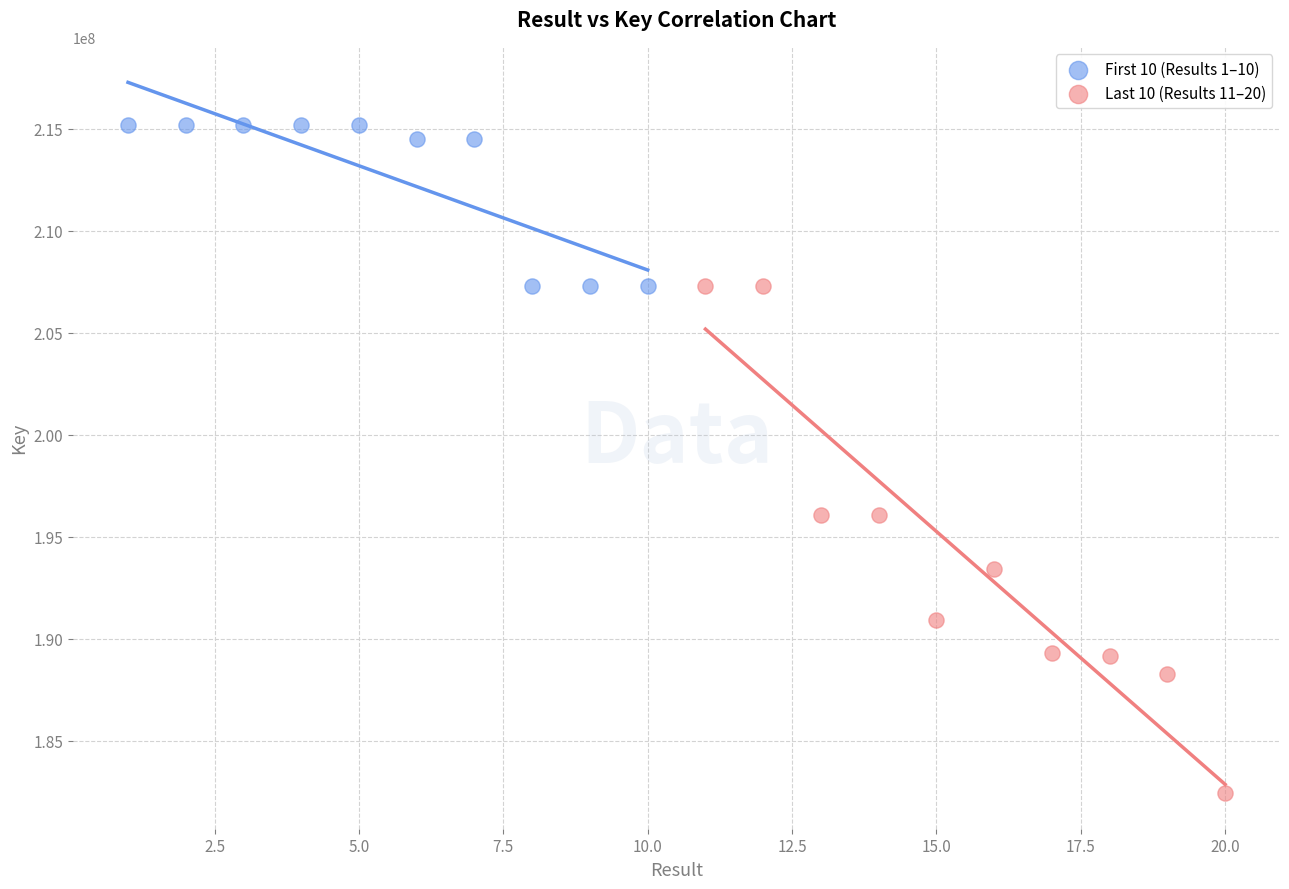

Which series reaches the maximum Y coordinate?

First 10 (Results 1–10)